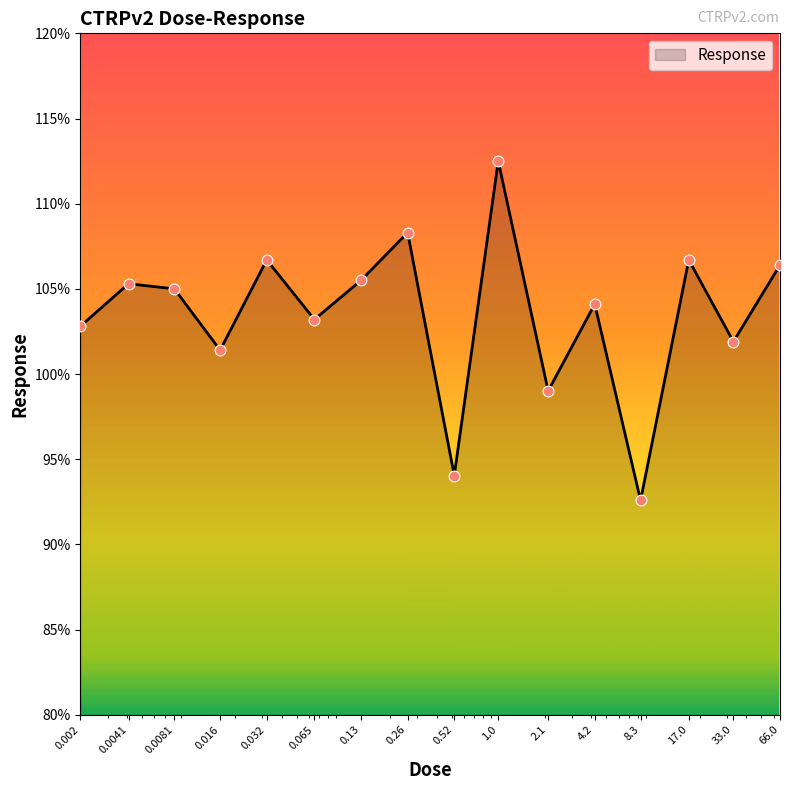

What is the smallest value displayed?

92.6